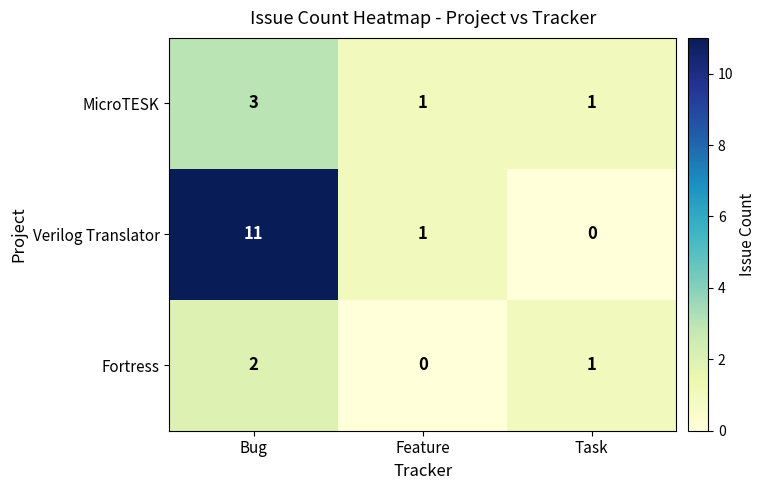

True or false: Fortress has a value of 0 at Feature.

True